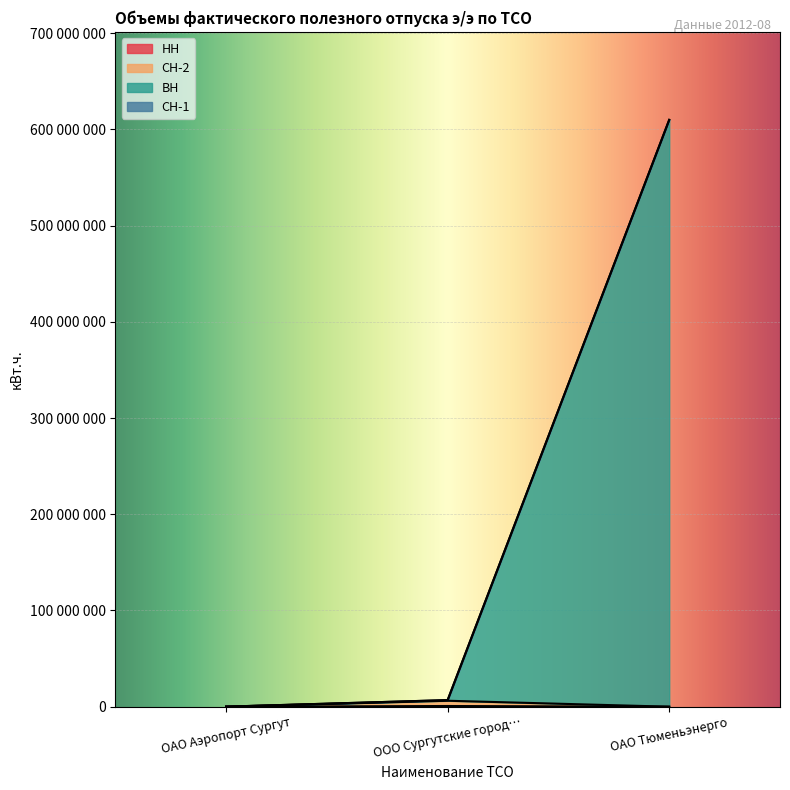

List the labels in order of СН-2 value, smallest first.

ОАО Тюменьэнерго, ОАО Аэропорт Сургут, ООО Сургутские город…